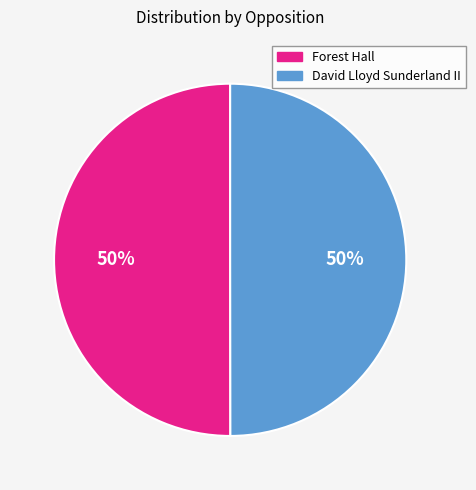

To the nearest percent, what portion does Forest Hall represent?

50%